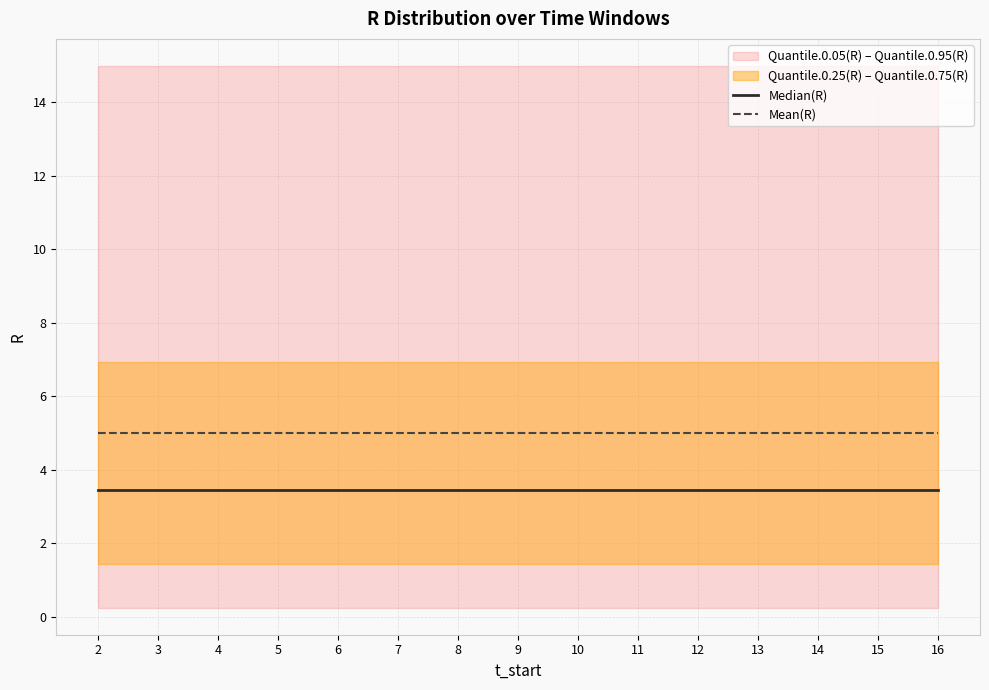

True or false: Median(R) has more than 1 interior local peaks.

False